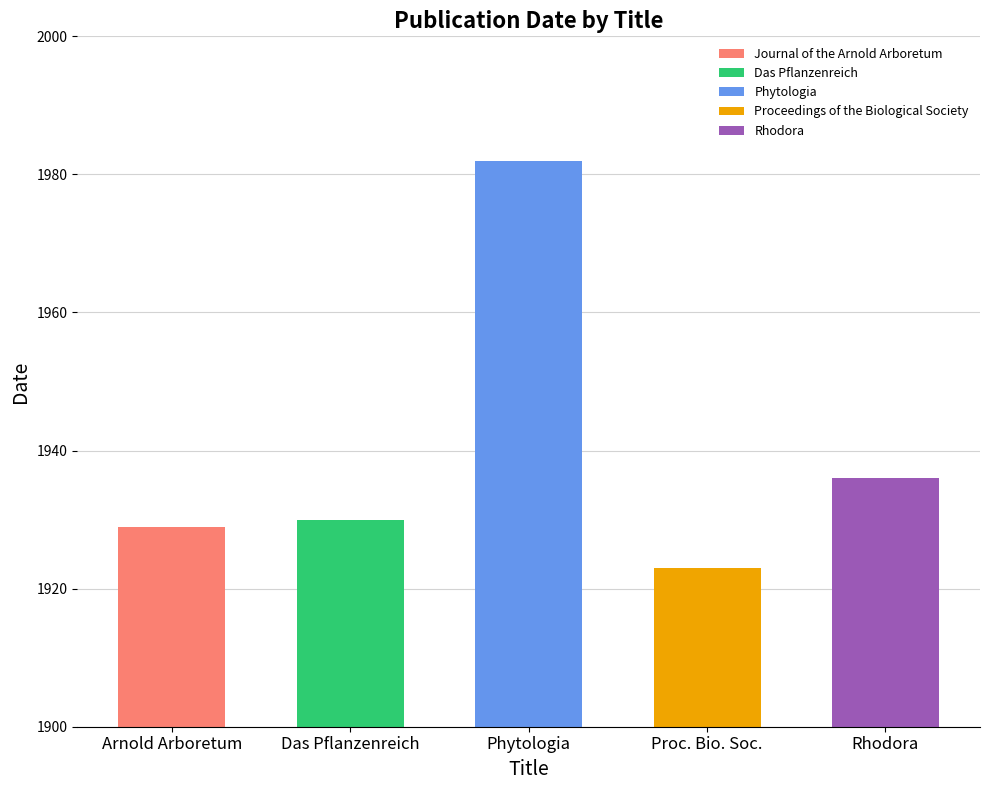

How many values are below 1930?

2